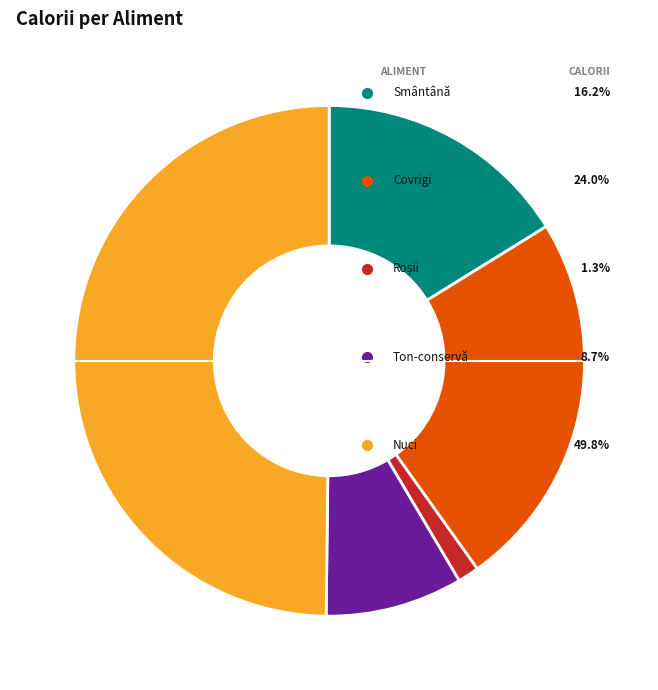

True or false: Roșii accounts for 1% of the total.

True